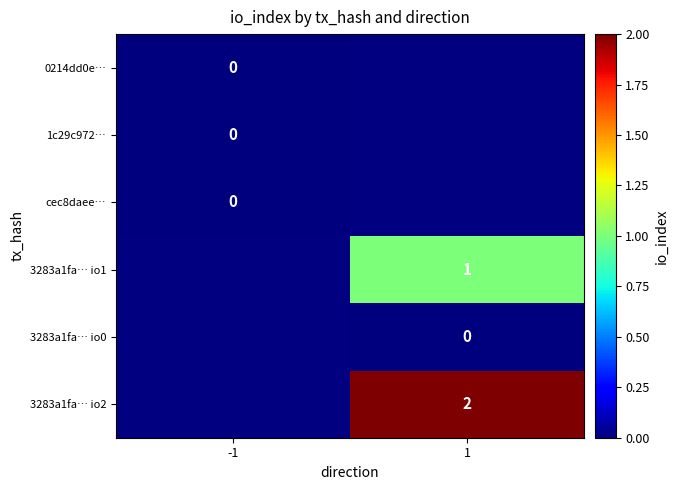

The 3283a1fa… io2 series shows 2 at 1. True or false?

True